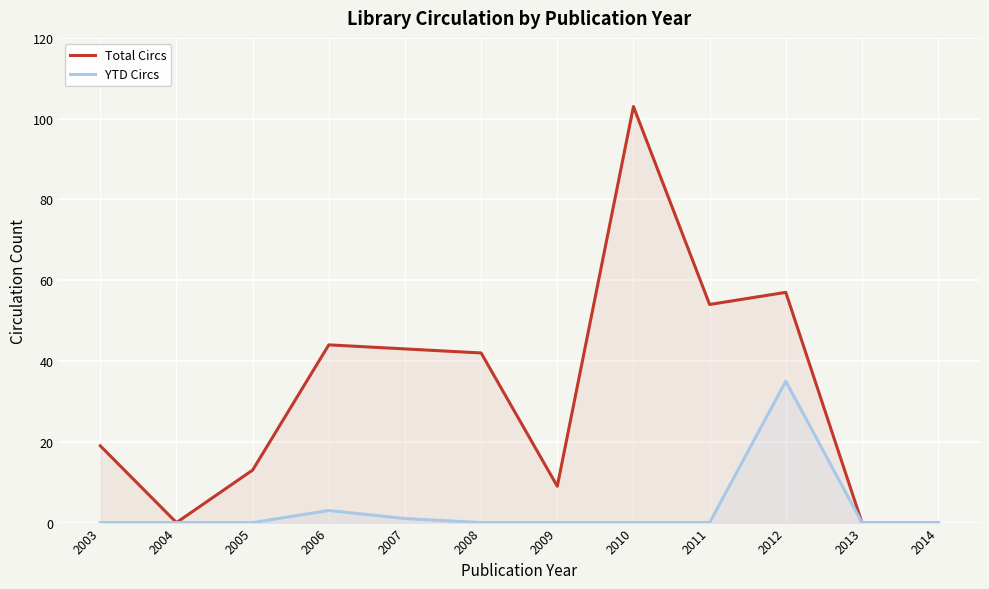

Reading left to right, extract all data points from this chart.

Total Circs: 19	0	13	44	43	42	9	103	54	57	0	0
YTD Circs: 0	0	0	3	1	0	0	0	0	35	0	0